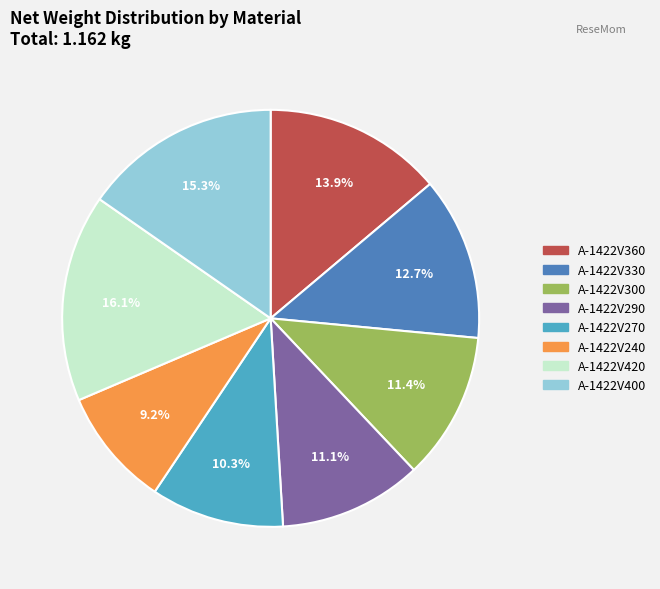

True or false: A-1422V270 accounts for 2% of the total.

False